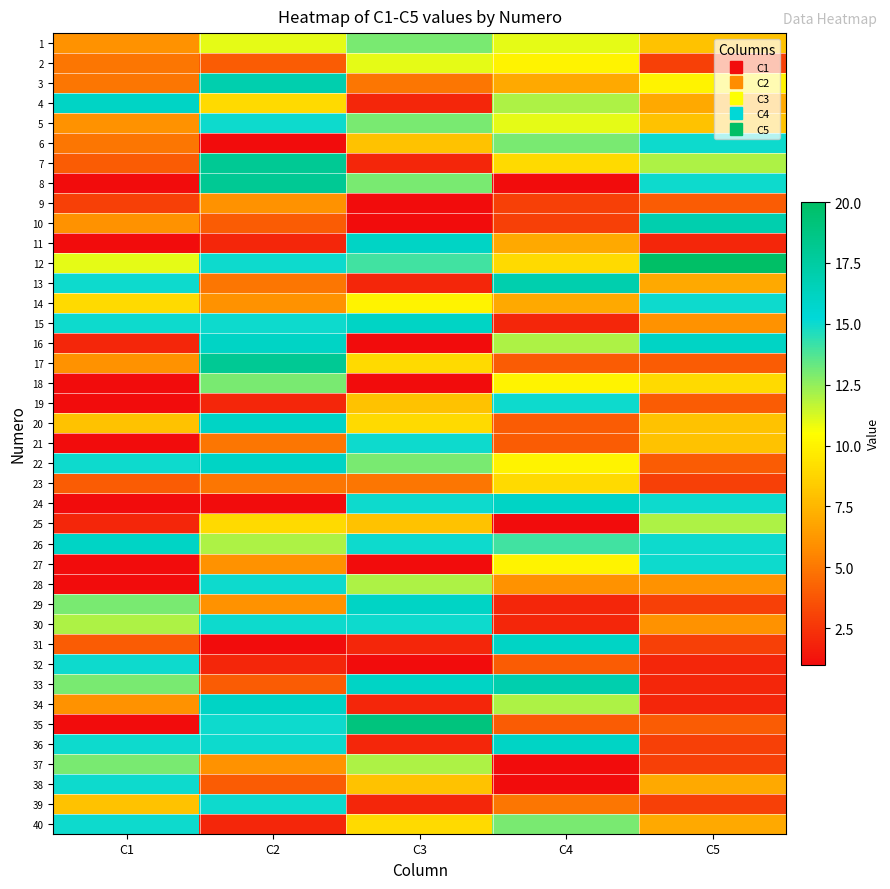

What is the total value across all series at C4?

330